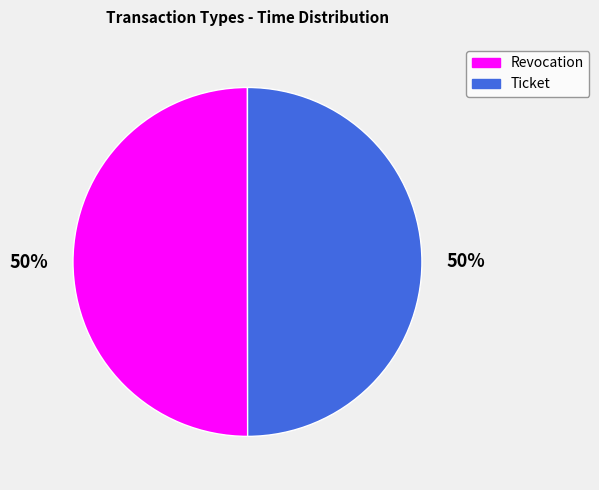

True or false: Ticket accounts for 50% of the total.

True